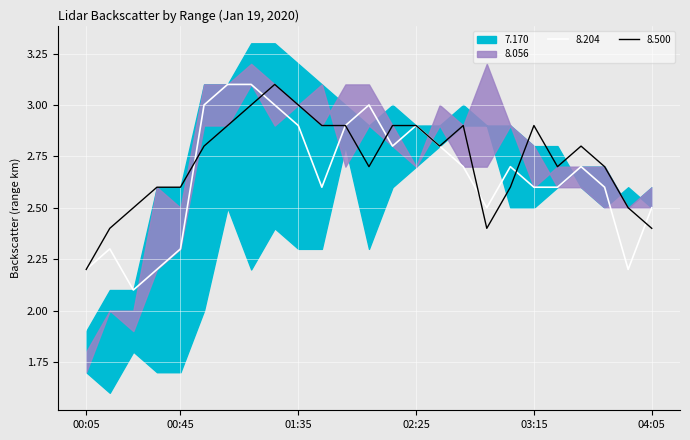

Does the chart display data point markers on the line(s)?

No